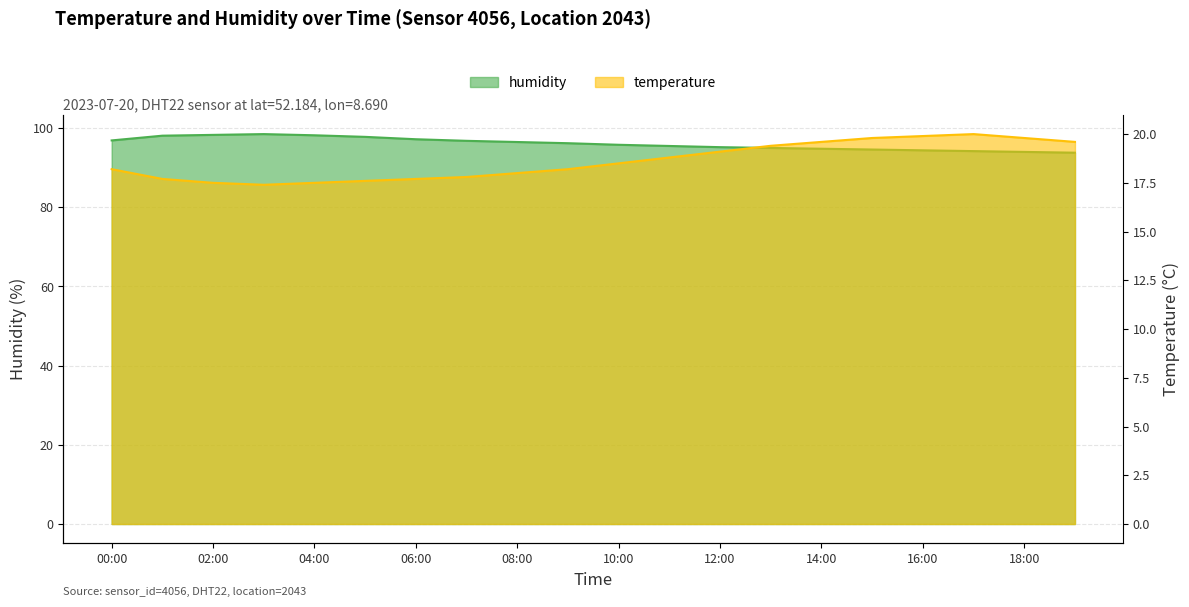

Reading left to right, list all the values displayed in this chart.

humidity: 00:00=96.9	01:00=98.1	02:00=98.3	03:00=98.5	04:00=98.2	05:00=97.8	06:00=97.2	07:00=96.8	08:00=96.5	09:00=96.2	10:00=95.8	11:00=95.5	12:00=95.2	13:00=95.0	14:00=94.8	15:00=94.6	16:00=94.4	17:00=94.2	18:00=94.0	19:00=93.8
temperature: 00:00=18.2	01:00=17.7	02:00=17.5	03:00=17.4	04:00=17.5	05:00=17.6	06:00=17.7	07:00=17.8	08:00=18.0	09:00=18.2	10:00=18.5	11:00=18.8	12:00=19.1	13:00=19.4	14:00=19.6	15:00=19.8	16:00=19.9	17:00=20.0	18:00=19.8	19:00=19.6